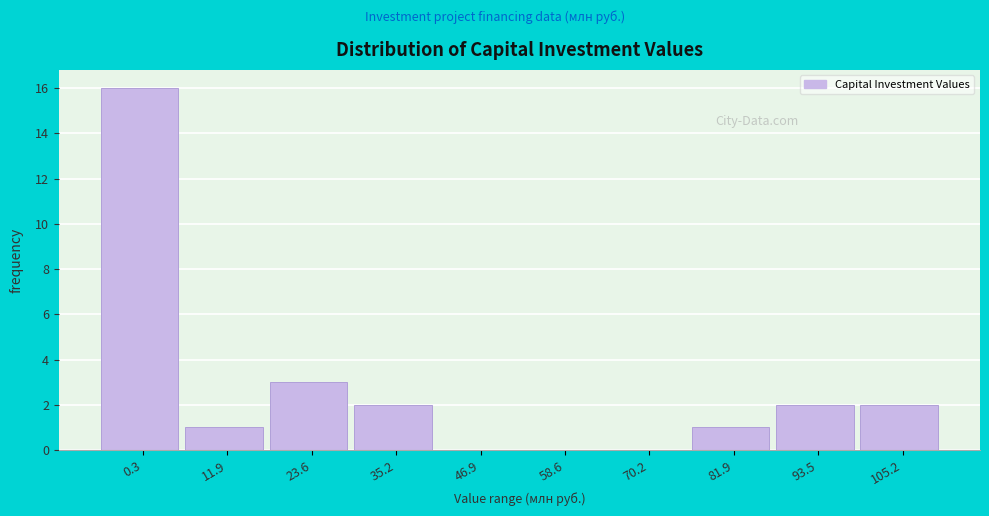

Reading left to right, what are all the values shown in this chart?

0.3=16	11.9=1	23.6=3	35.2=2	46.9=0	58.6=0	70.2=0	81.9=1	93.5=2	105.2=2